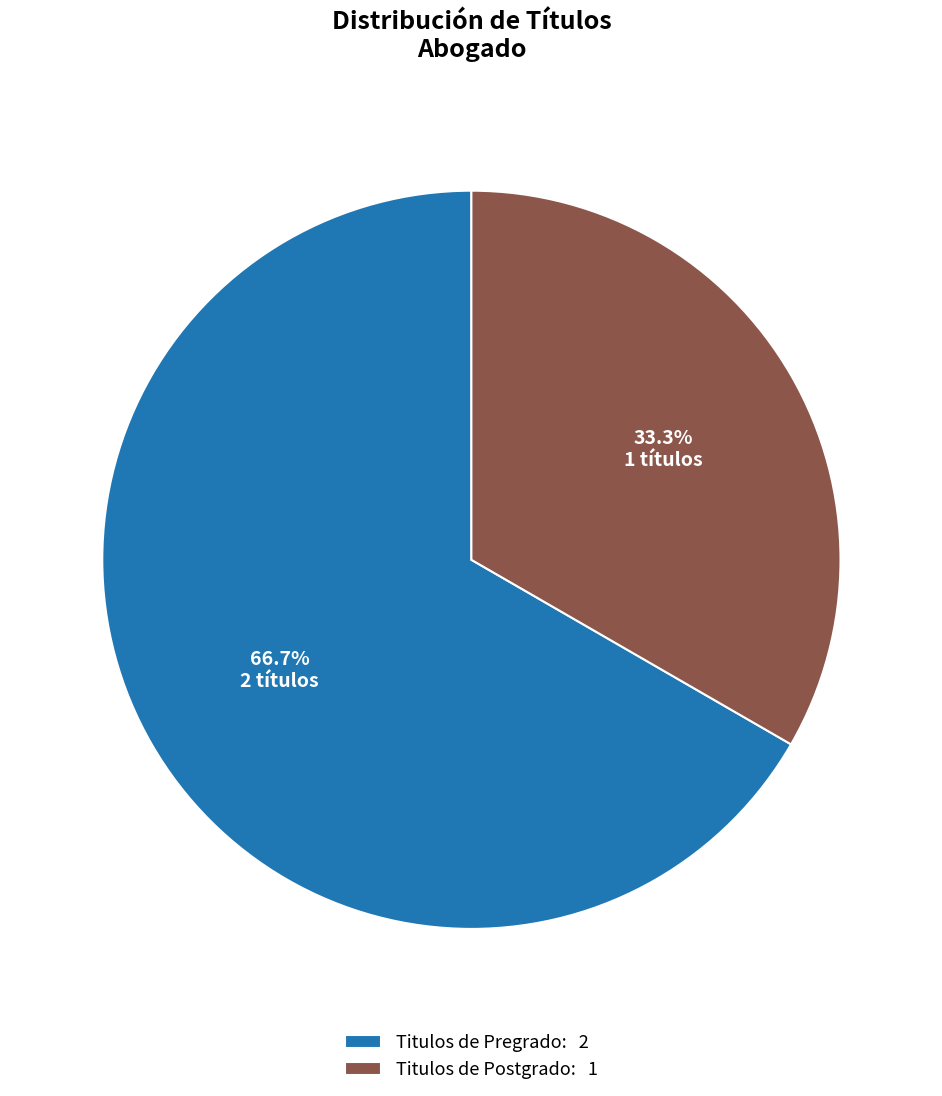

How many segments does this pie chart have?

2